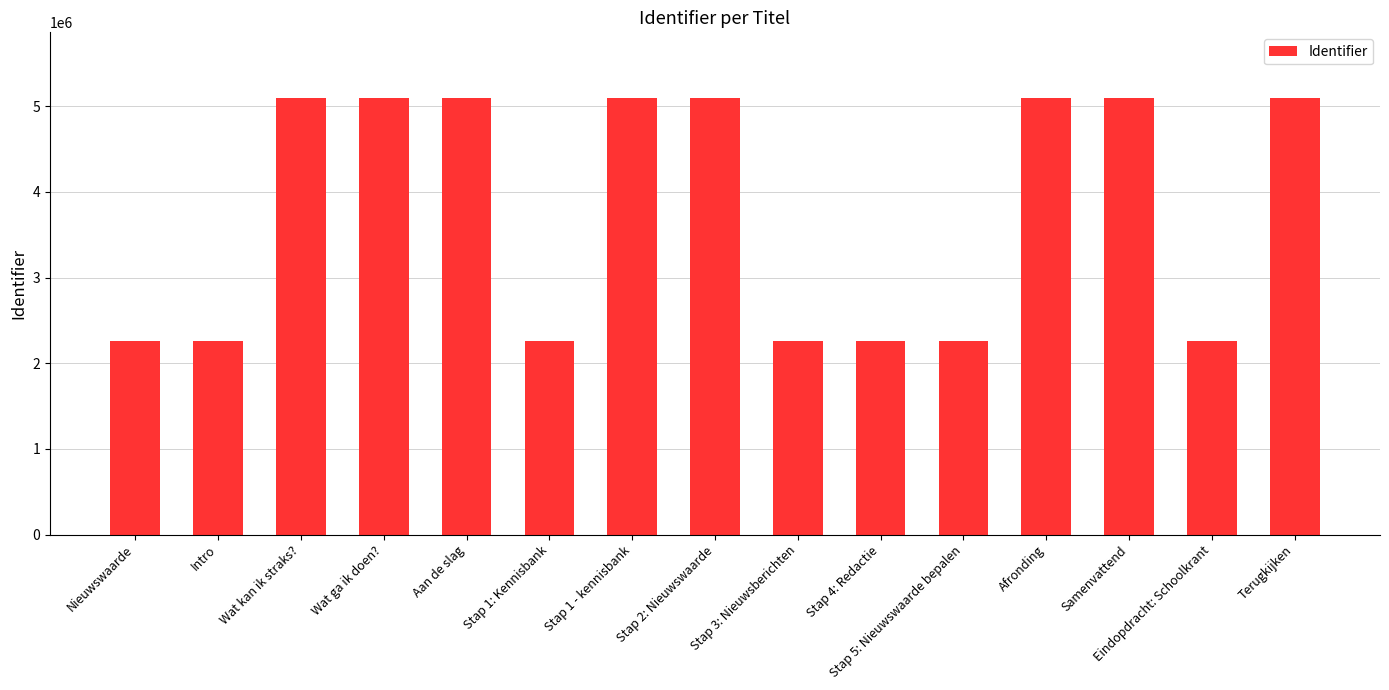

What is the minimum value shown in the chart?

2258340